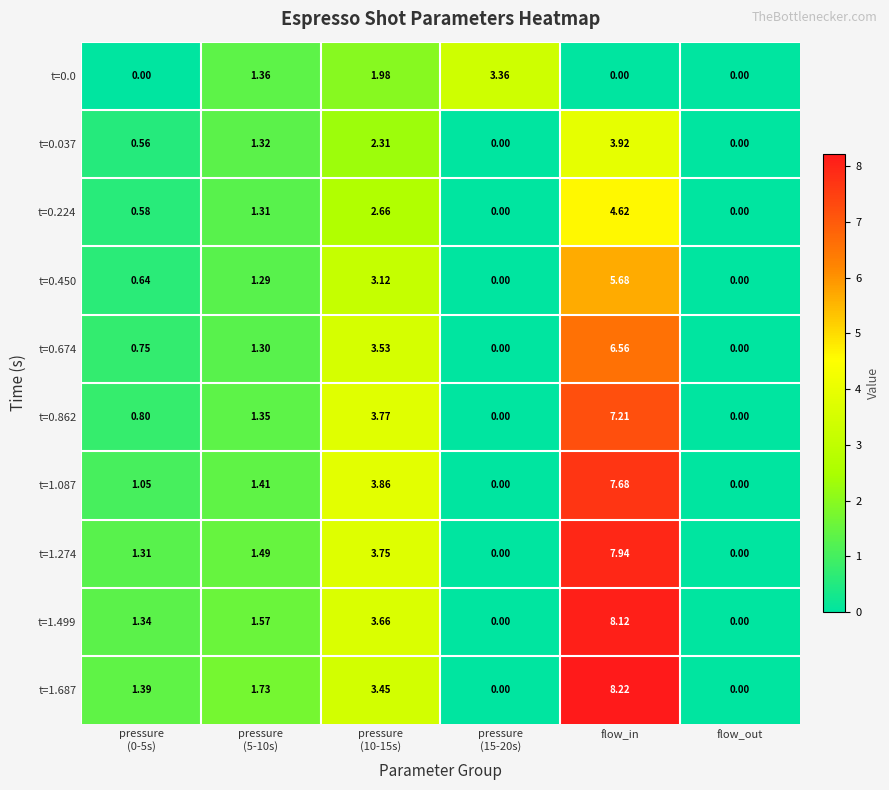

At which category does the chart reach its peak across all series?

flow_in